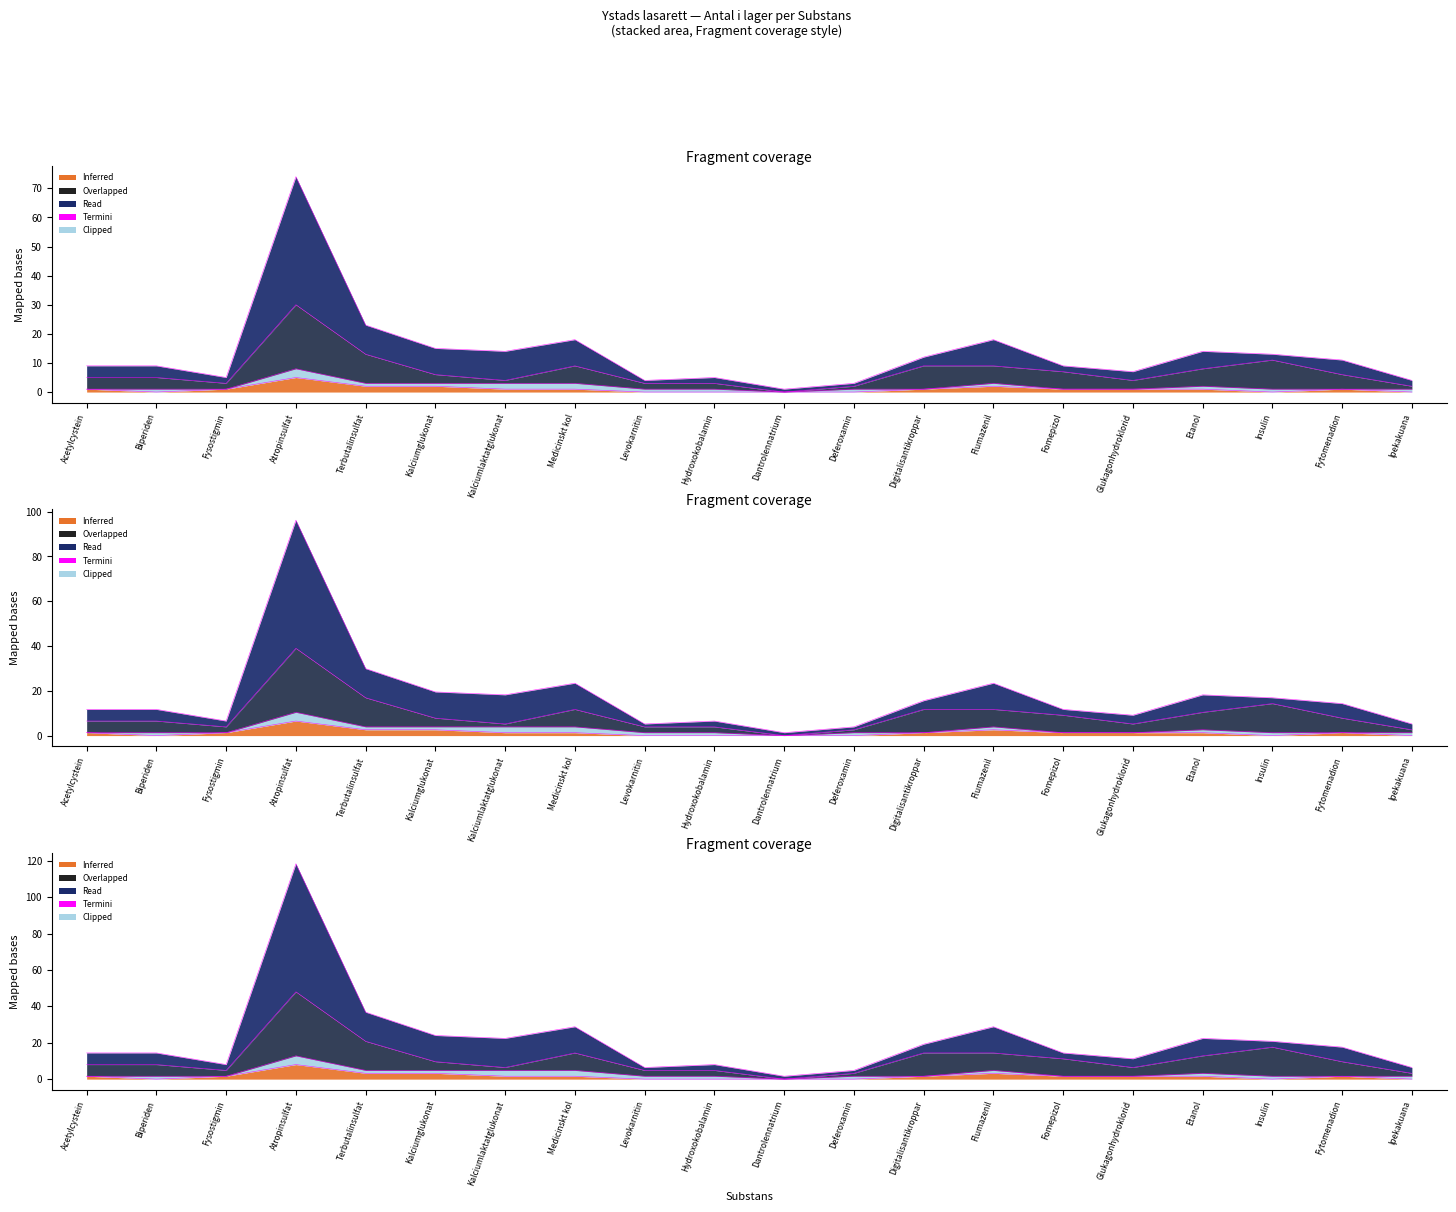

Is the value of Inferred at Terbutalinsulfat greater than the value of Antal i lager at Ipekakuana?

No